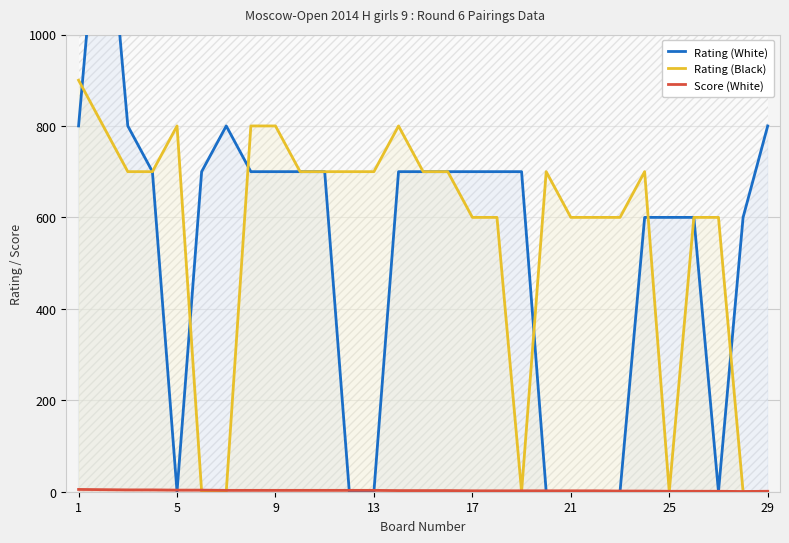

The value of Rating (Black) at 13 is 1206.0. True or false?

False